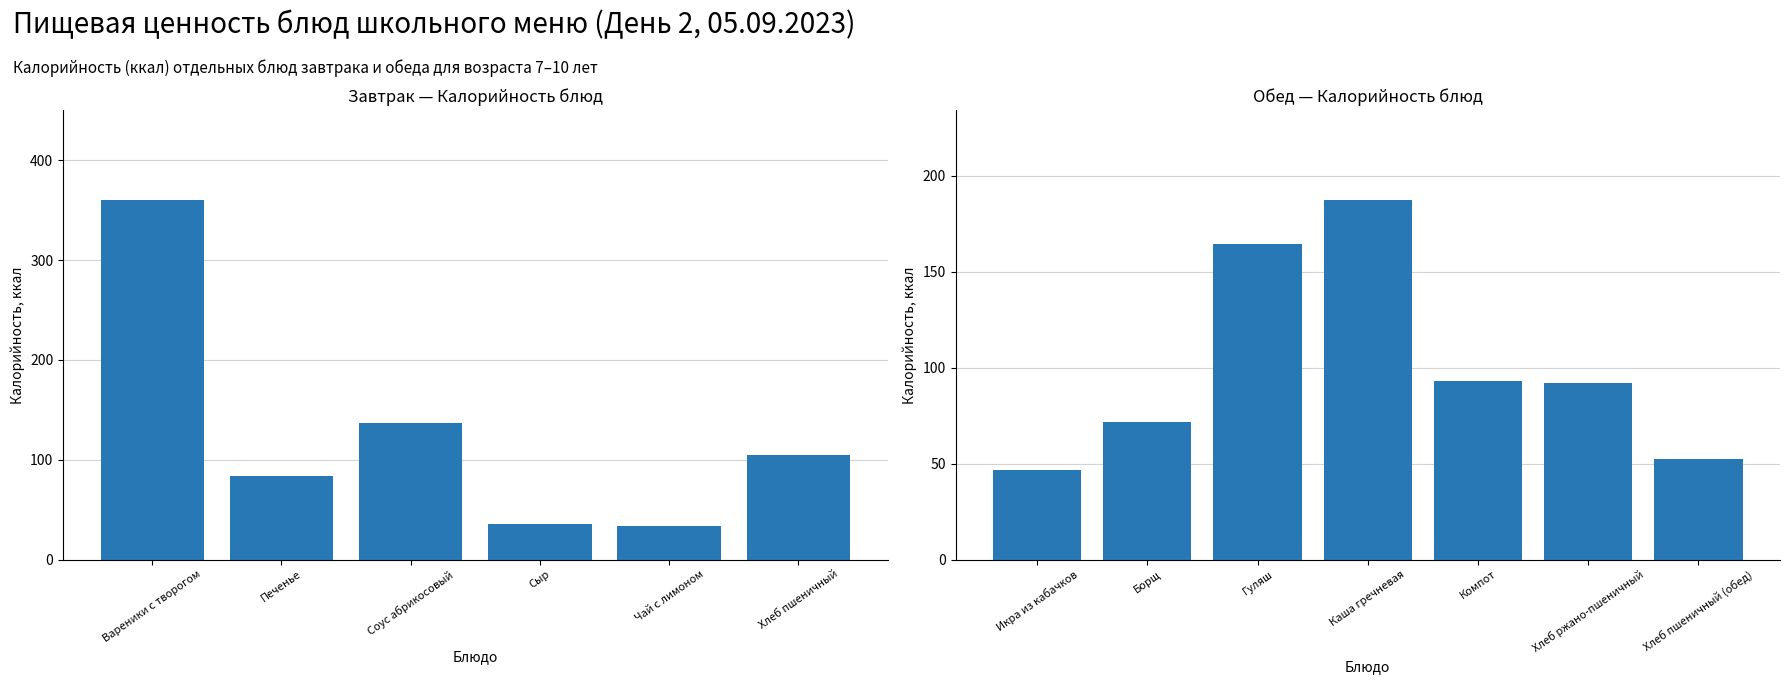

Reading right to left, extract all data points from this chart.

52.3	92.0	93.2	187.3	164.2	71.5	46.8